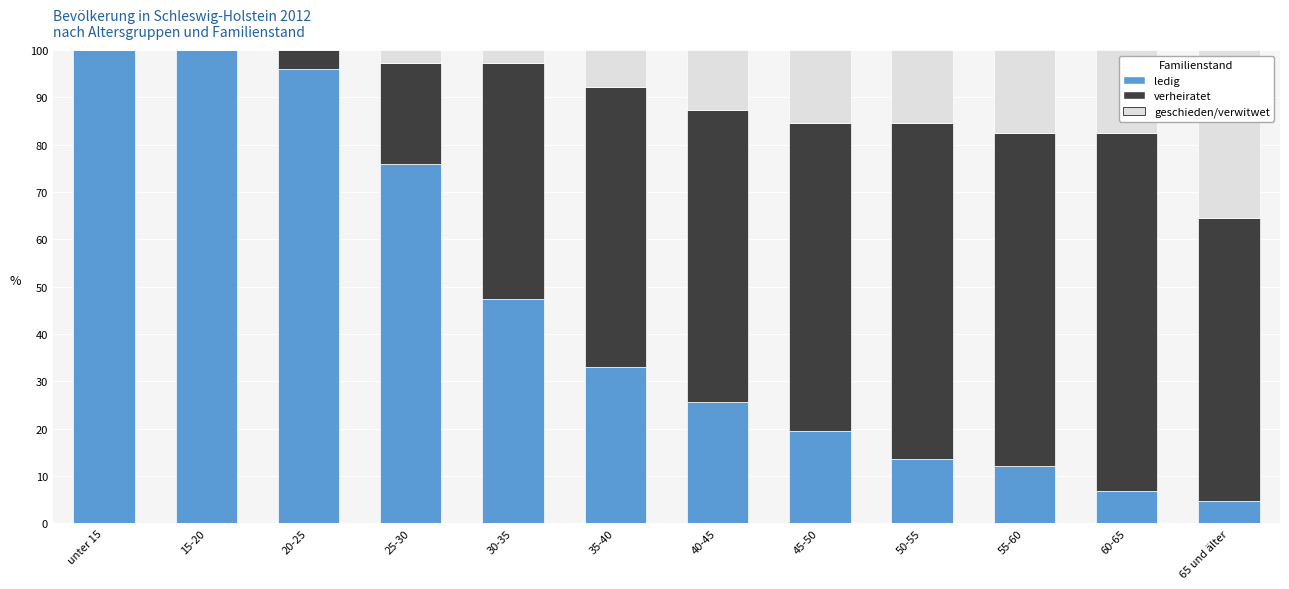

The value of ledig at 60-65 is 6.9. True or false?

True